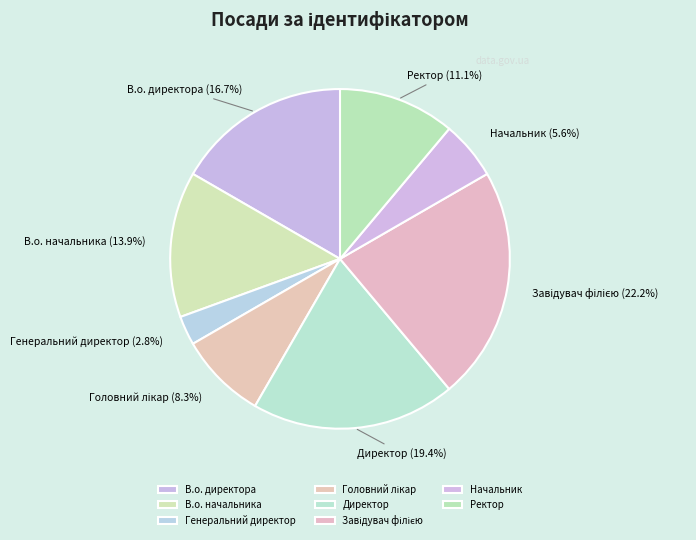

To the nearest percent, what is the difference between the В.о. начальника and Ректор slice percentages?

3%